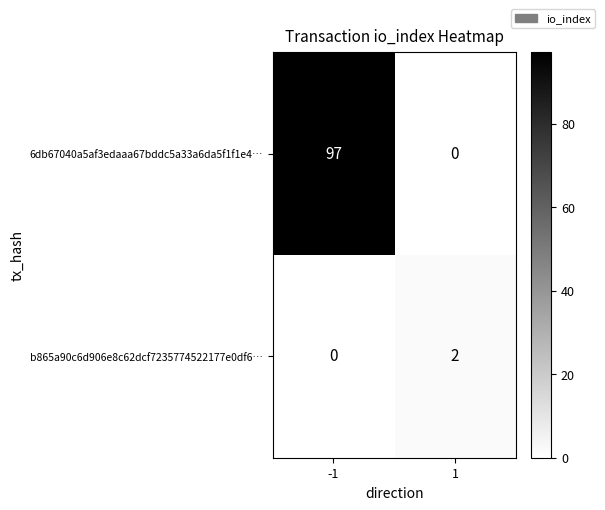

What is the total value across all series at -1?

97